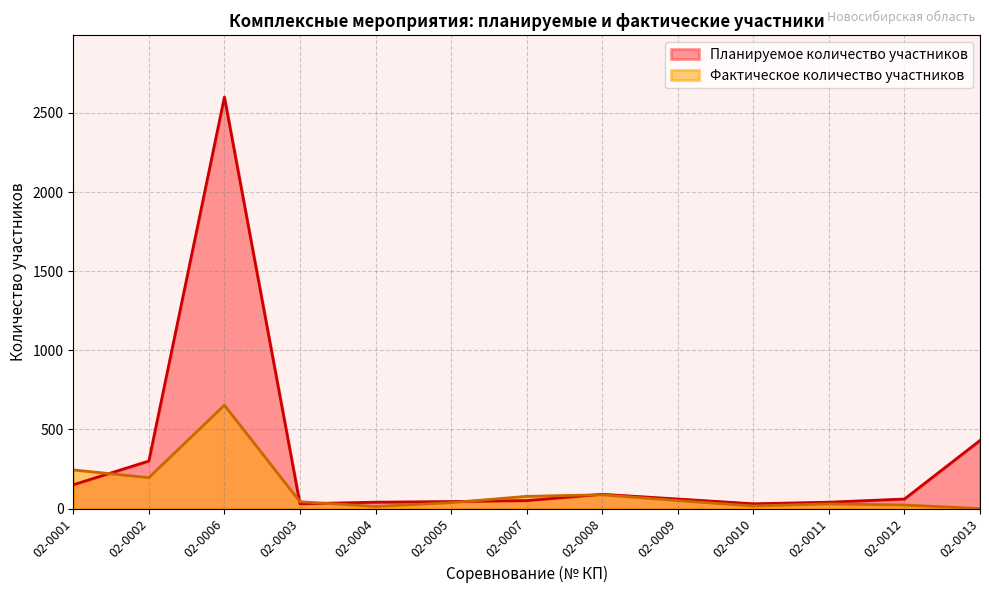

Reading right to left, transcribe all the data shown in this chart.

Планируемое количество участников: 430	60	40	30	60	90	50	44	40	30	2600	300	150
Фактическое количество участников: 0	22	29	16	50	87	77	37	13	43	653	195	244